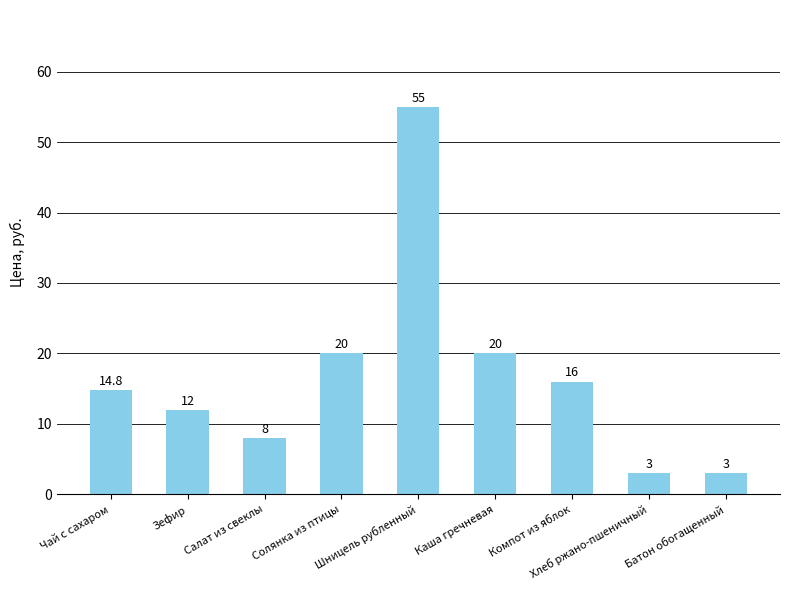

What is the smallest value displayed?

3.0